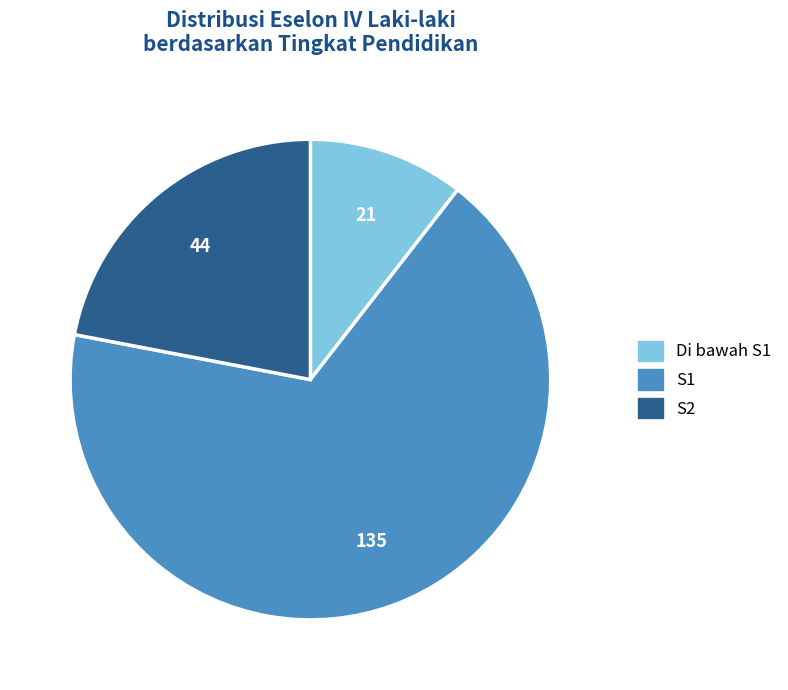

Is it true that S2 is 22% of the pie?

True